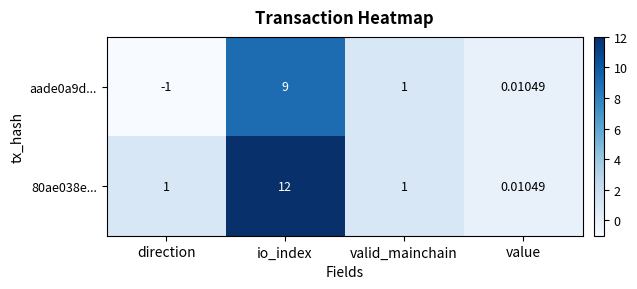

Is the value of aade0a9d... at direction greater than the value of 80ae038e... at valid_mainchain?

No